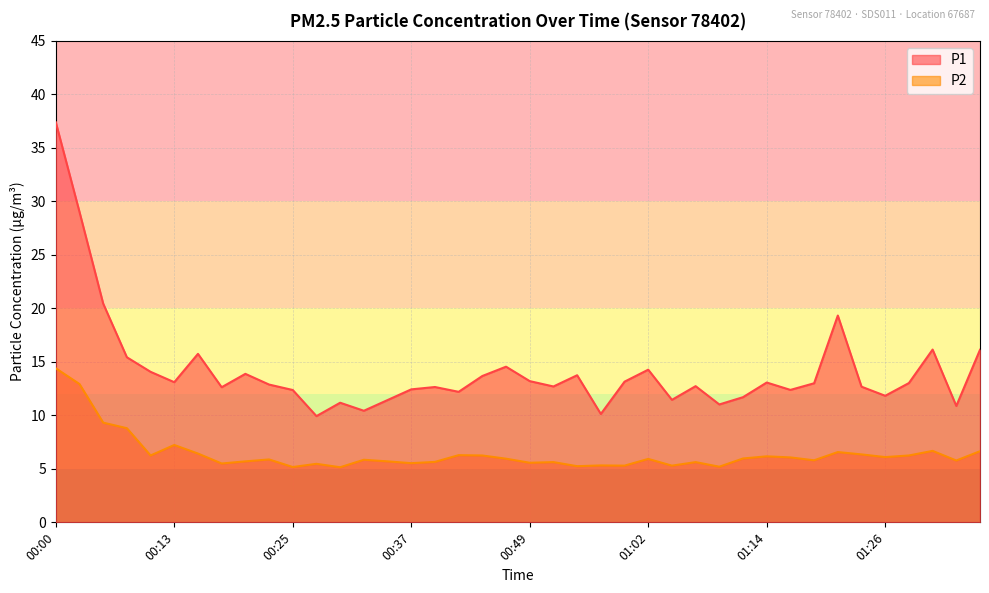

Reading left to right, list all the values displayed in this chart.

P1: 00:00=37.4	00:03=29.0	00:05=20.4	00:08=15.4	00:10=14.1	00:13=13.1	00:15=15.8	00:18=12.6	00:20=13.9	00:23=12.9	00:25=12.4	00:27=9.9	00:30=11.2	00:32=10.4	00:35=11.4	00:37=12.4	00:40=12.7	00:42=12.2	00:45=13.7	00:47=14.6	00:49=13.2	00:52=12.7	00:54=13.8	00:57=10.1	00:59=13.2	01:02=14.3	01:04=11.4	01:07=12.7	01:09=11.0	01:12=11.7	01:14=13.1	01:16=12.4	01:19=13.0	01:21=19.3	01:24=12.7	01:26=11.8	01:29=13.0	01:31=16.1	01:34=10.9	01:36=16.1
P2: 00:00=14.4	00:03=12.9	00:05=9.3	00:08=8.8	00:10=6.2	00:13=7.2	00:15=6.4	00:18=5.5	00:20=5.7	00:23=5.9	00:25=5.2	00:27=5.5	00:30=5.2	00:32=5.8	00:35=5.7	00:37=5.5	00:40=5.7	00:42=6.3	00:45=6.2	00:47=6.0	00:49=5.6	00:52=5.6	00:54=5.2	00:57=5.3	00:59=5.3	01:02=5.9	01:04=5.3	01:07=5.6	01:09=5.2	01:12=6.0	01:14=6.2	01:16=6.1	01:19=5.8	01:21=6.6	01:24=6.3	01:26=6.1	01:29=6.2	01:31=6.7	01:34=5.8	01:36=6.7